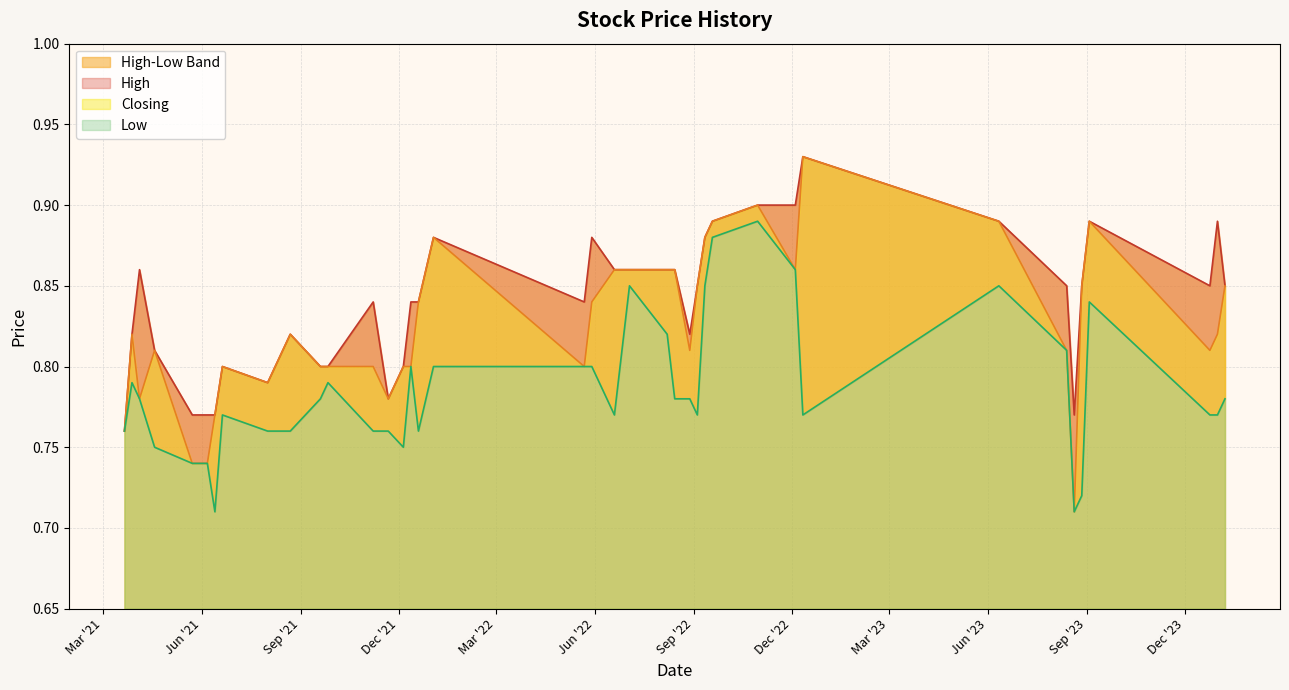

At 23/05/2021, list the series in order from largest to smallest.

High, Low, Closing